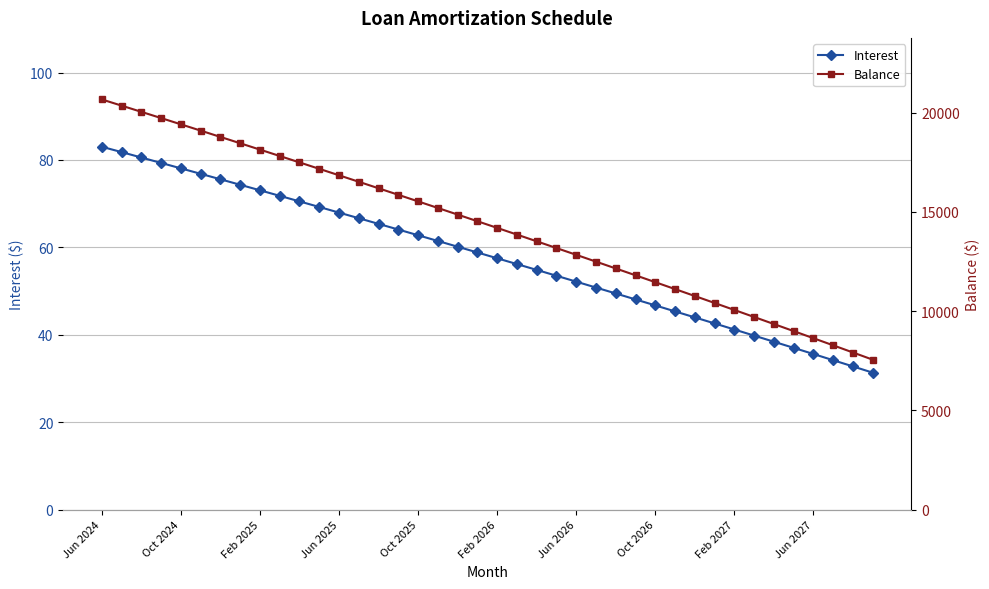

True or false: Interest has a value of 32.4 at Oct 2026.

False